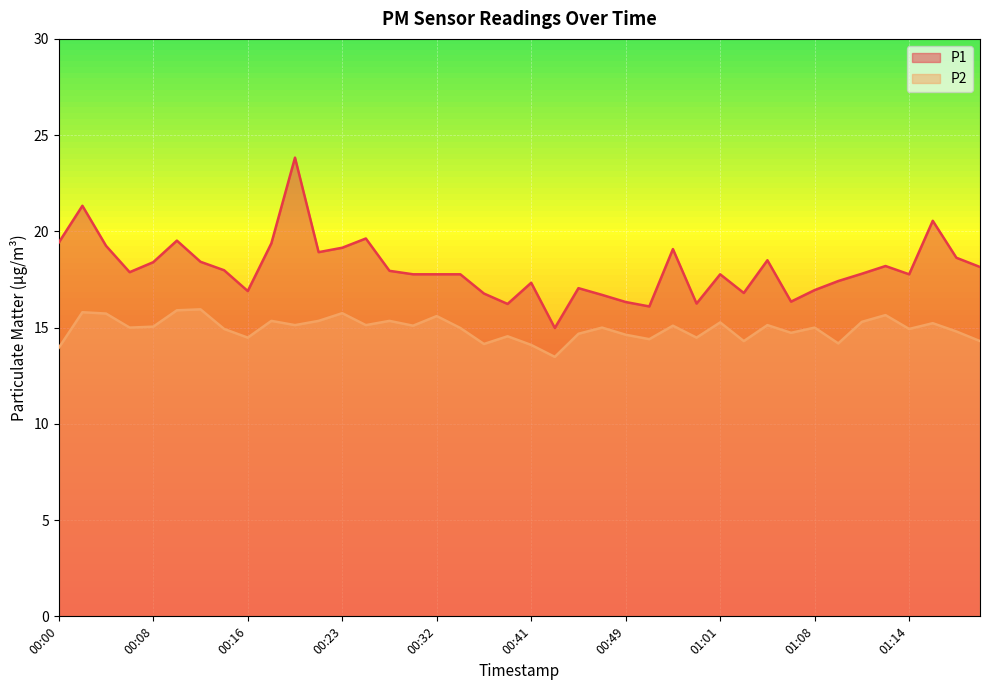

At which label does P2 reach its minimum?

00:42